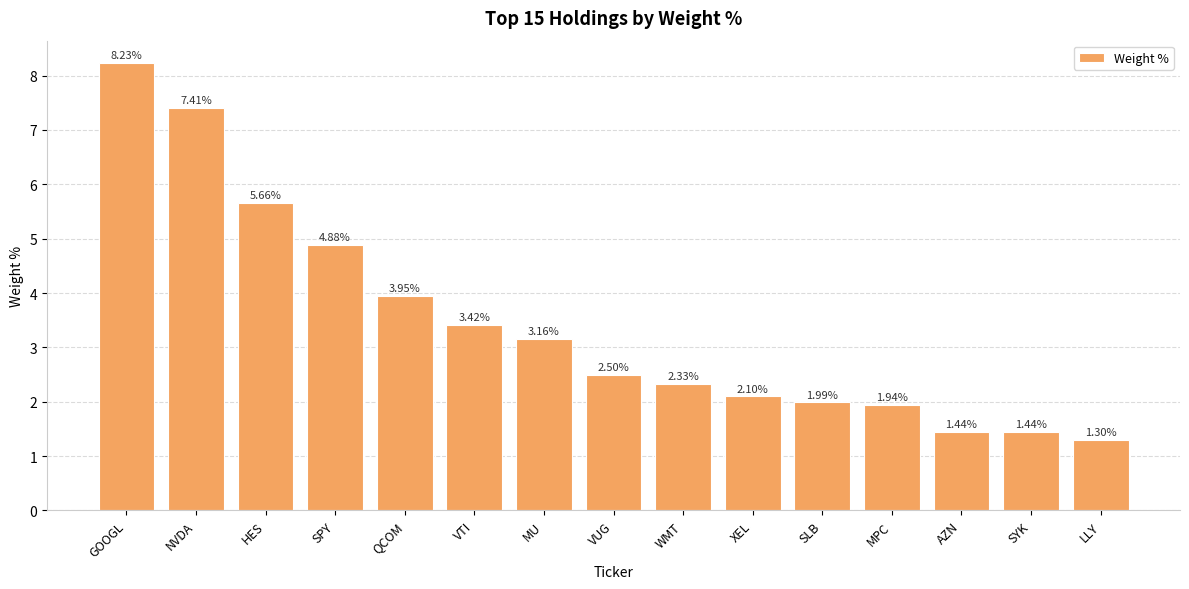

The value at NVDA is 7.4. True or false?

True